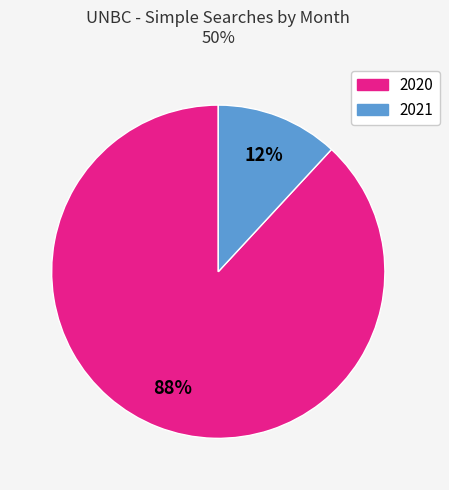

Between 2021 and 2020, which is larger?

2020